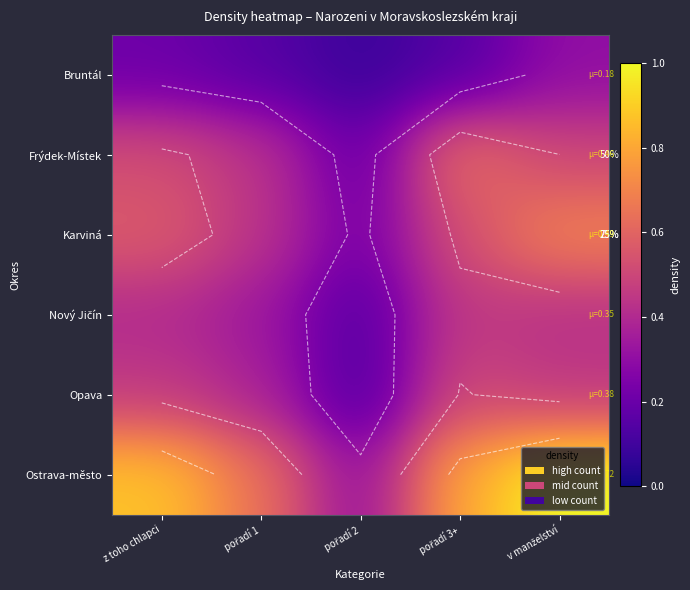

How many data points does each series have?

5